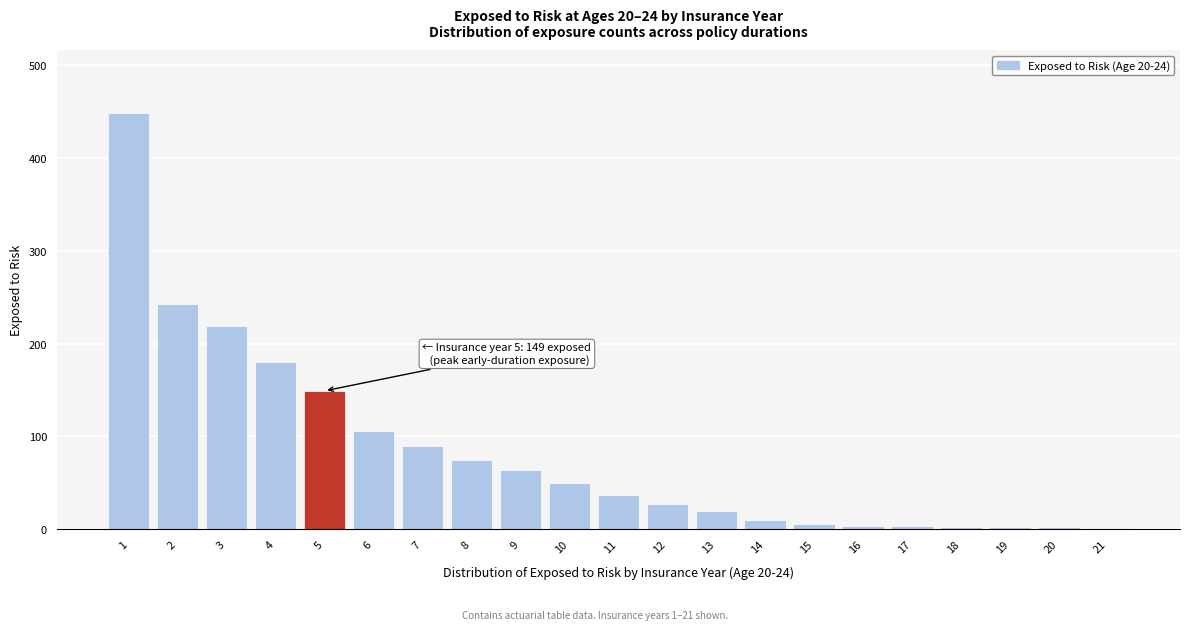

What is the maximum value shown in the chart?

449